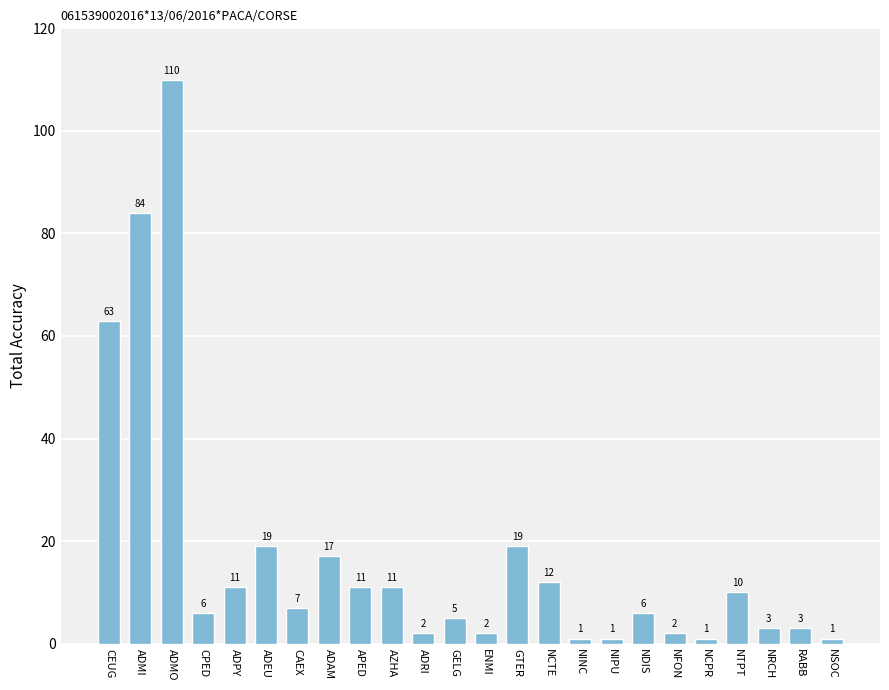

What is the sum of all values?

407